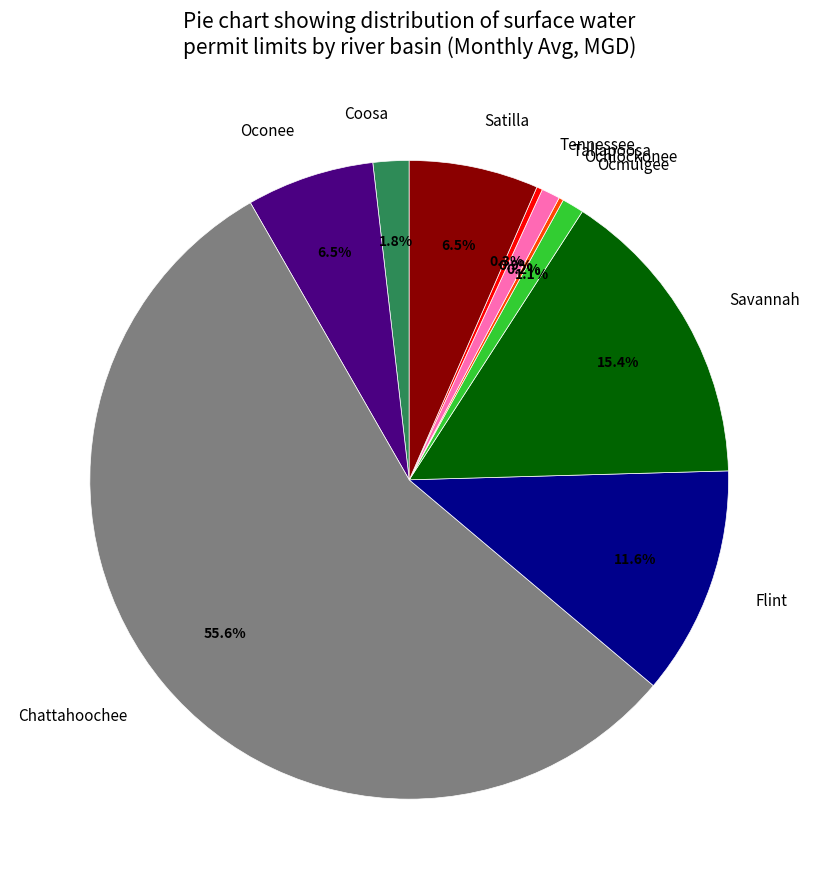

What is the ratio of the value at Tallapoosa to the value at Ocmulgee?

0.8